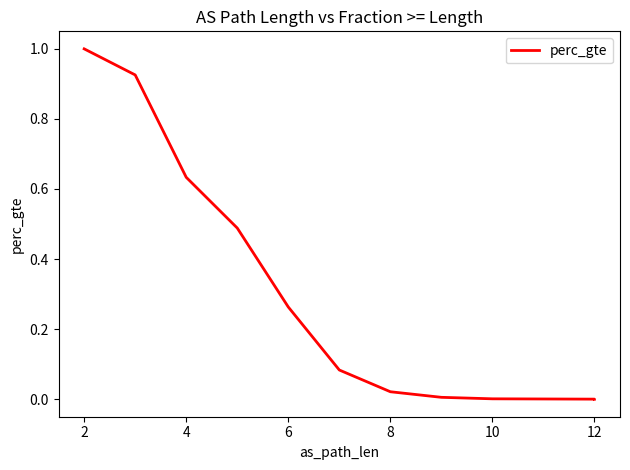

How many values are above zero?

10